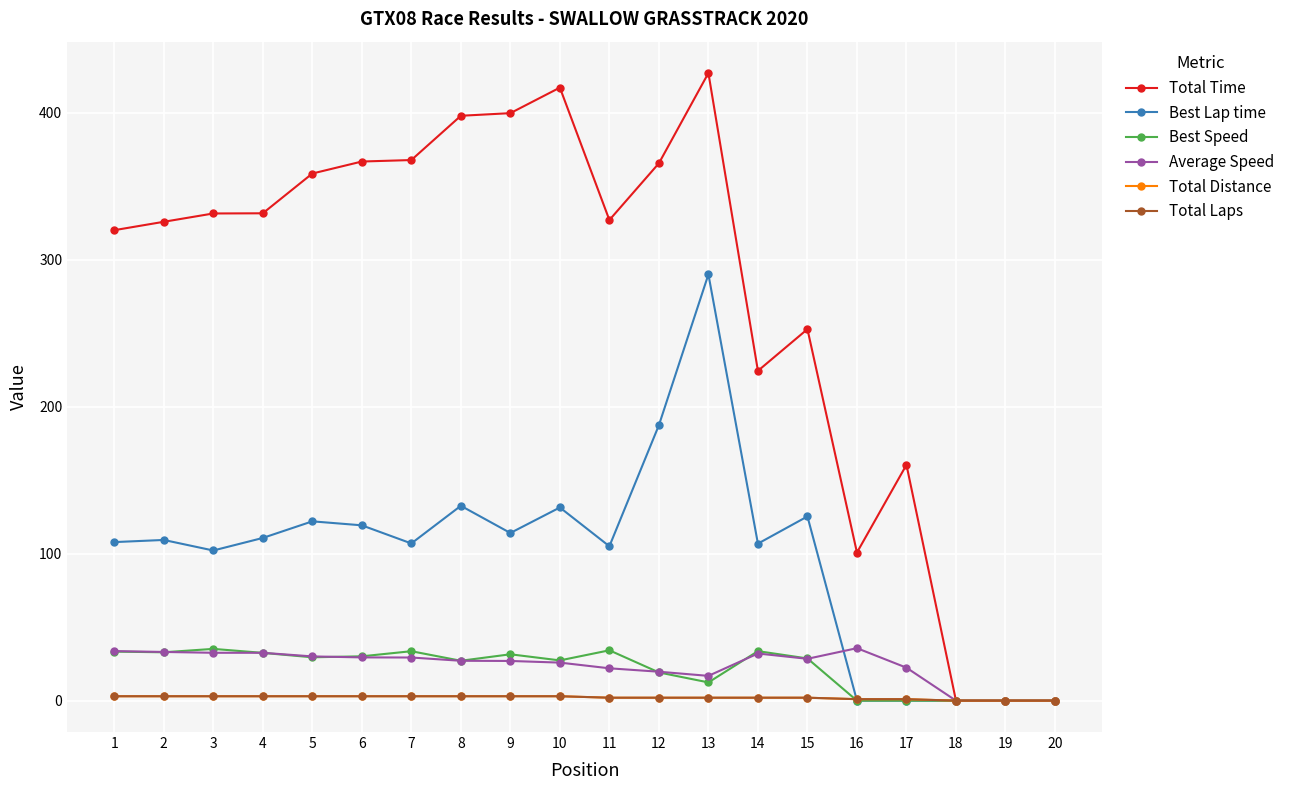

Where is Total Laps nearest to the value 1?

16